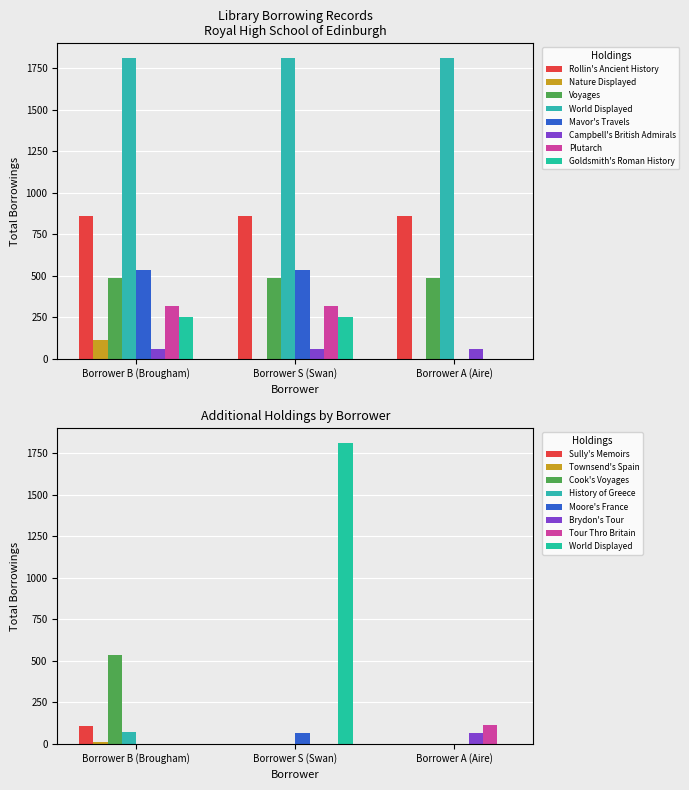

Between Borrower S (Swan) and Borrower B (Brougham), which is larger?

Borrower B (Brougham)